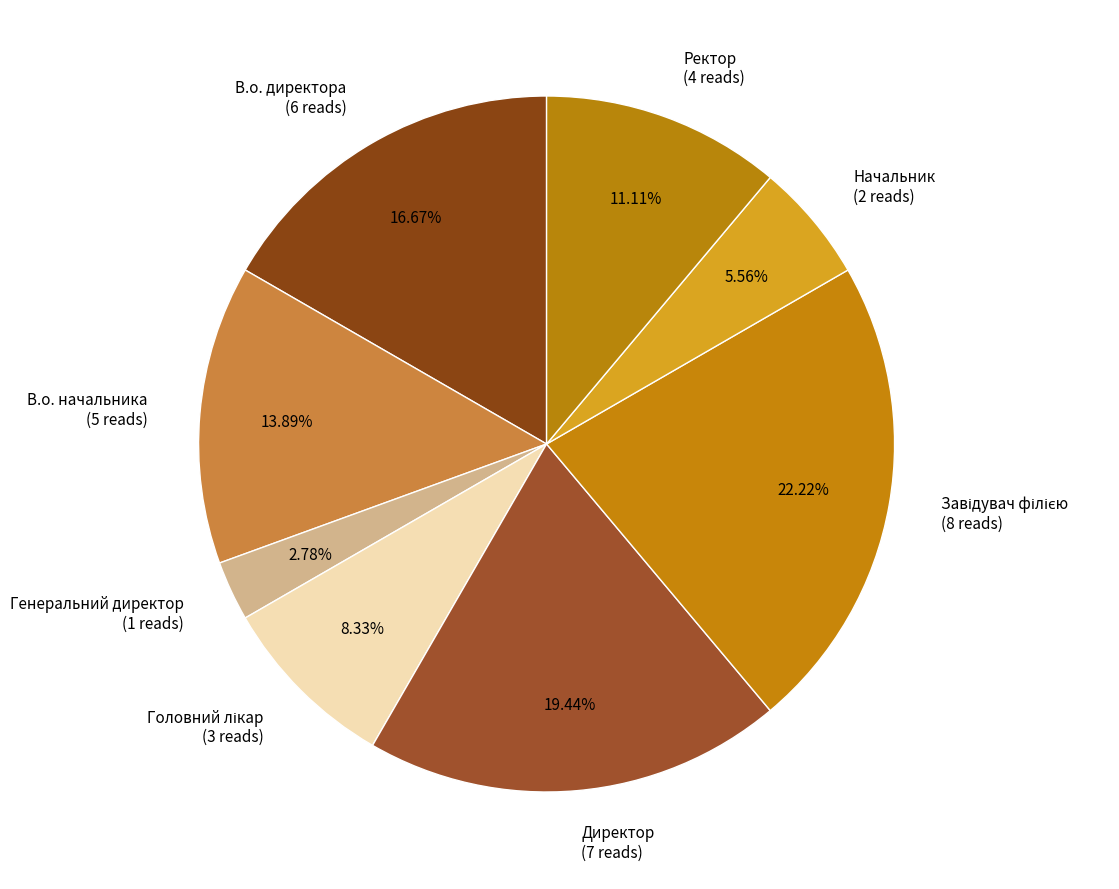

Do В.о. директора (6 reads) and Генеральний директор (1 reads) together represent more than half of the pie?

No